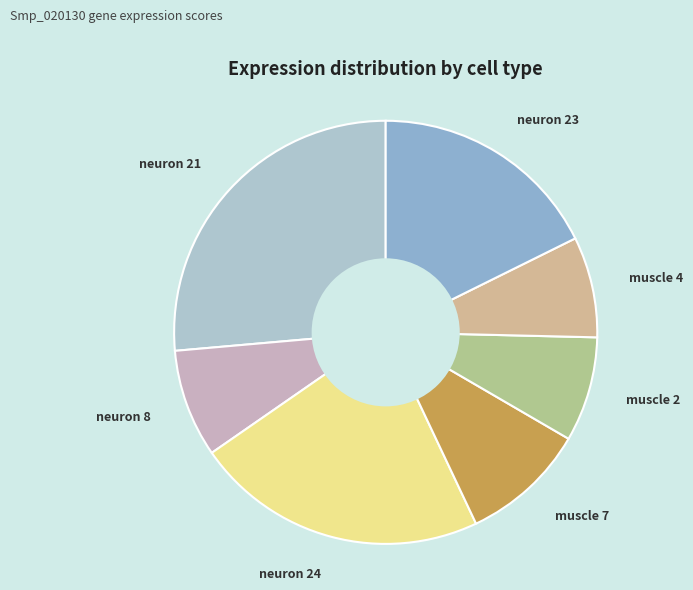

Is the sum of neuron 23 and muscle 2 greater than half?

No